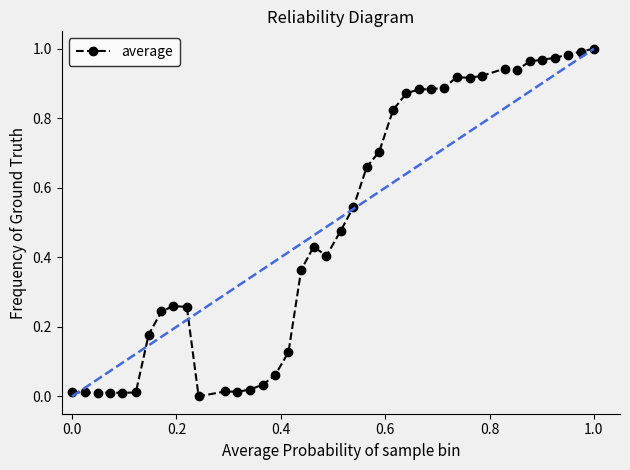

True or false: there are more than 2 points higher than both neighbors.

True